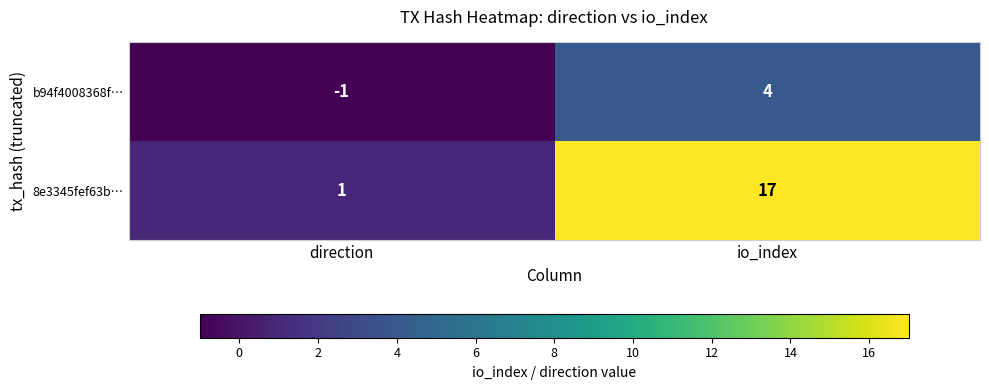

Rank the series by their average value, from lowest to highest.

b94f4008368f…, 8e3345fef63b…